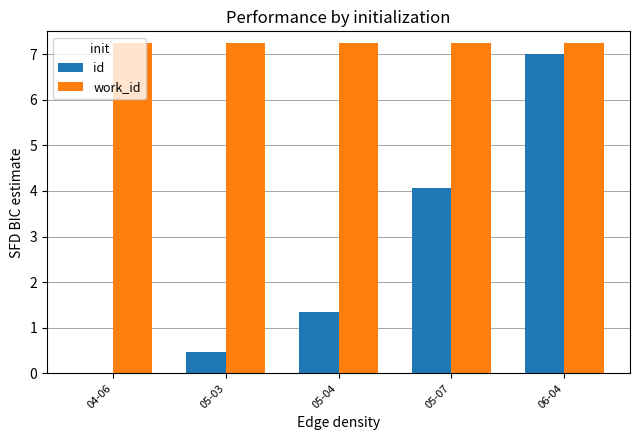

True or false: id has a value of 3.9 at 04-06.

False